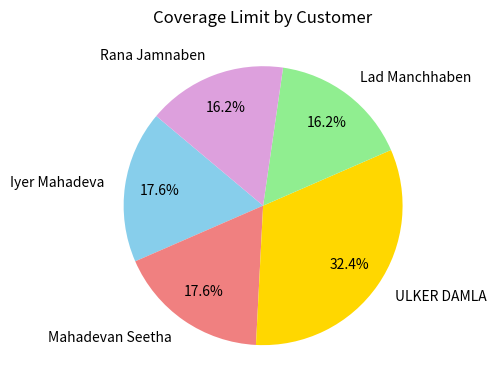

Combined, what portion of the pie is Rana Jamnaben and Mahadevan Seetha?

33.8%